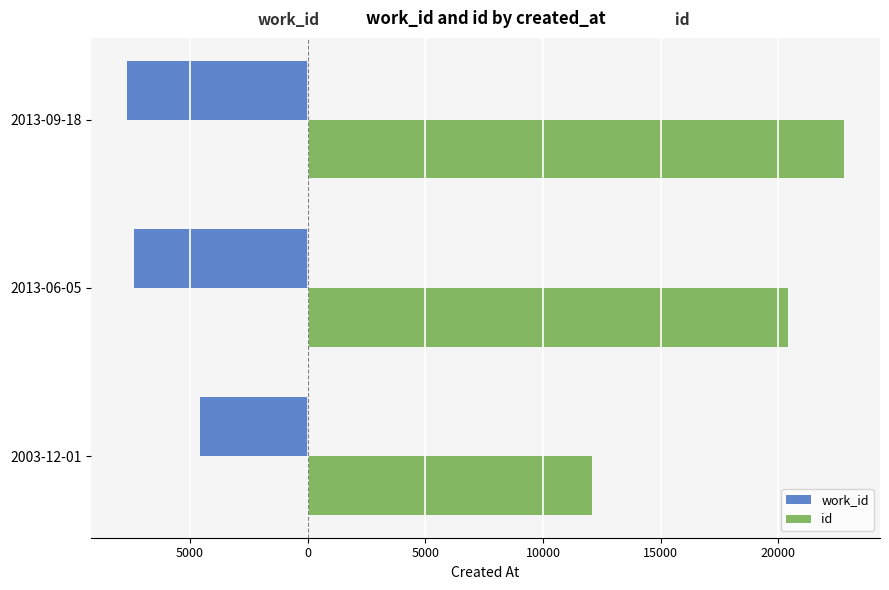

What are all the series names shown in the legend?

work_id, id